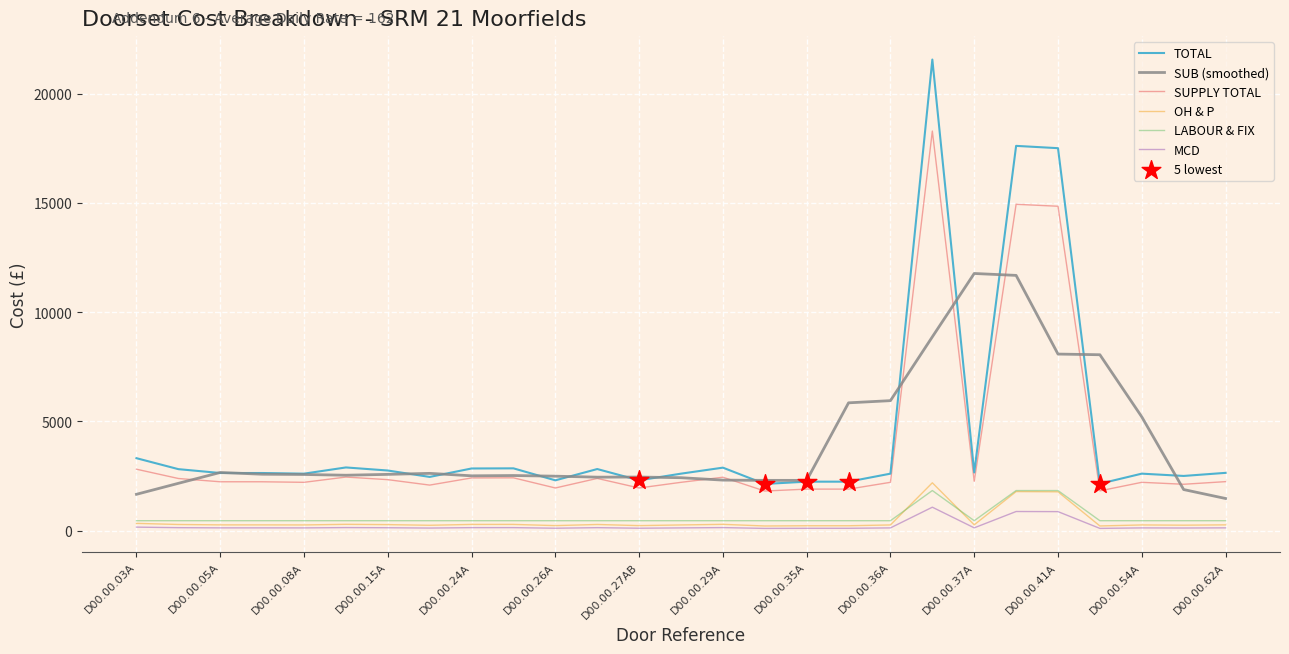

Which series has the largest range (max minus min)?

TOTAL